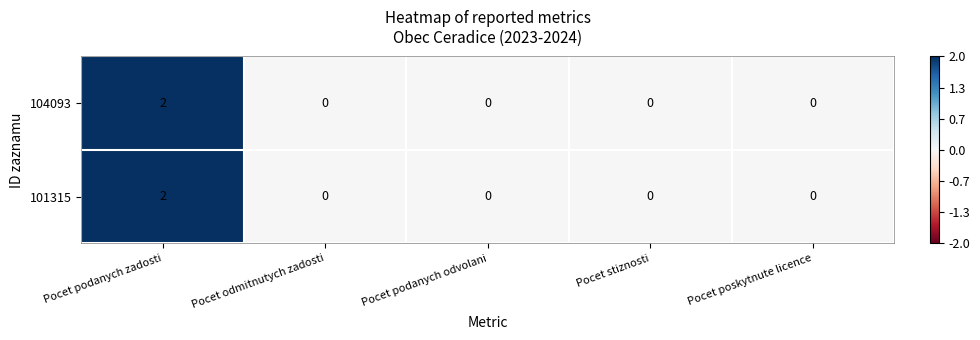

Is it true that 104093 equals 0 at Pocet poskytnute licence?

True